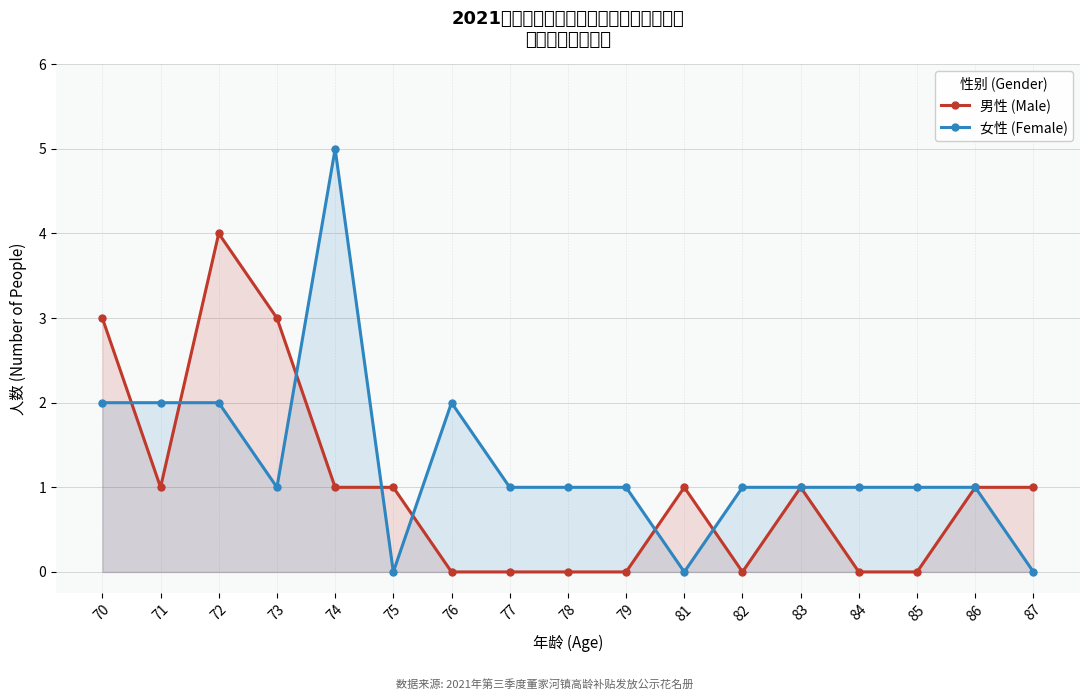

Reading right to left, extract all data points from this chart.

男性 (Male): 1	1	0	0	1	0	1	0	0	0	0	1	1	3	4	1	3
女性 (Female): 0	1	1	1	1	1	0	1	1	1	2	0	5	1	2	2	2